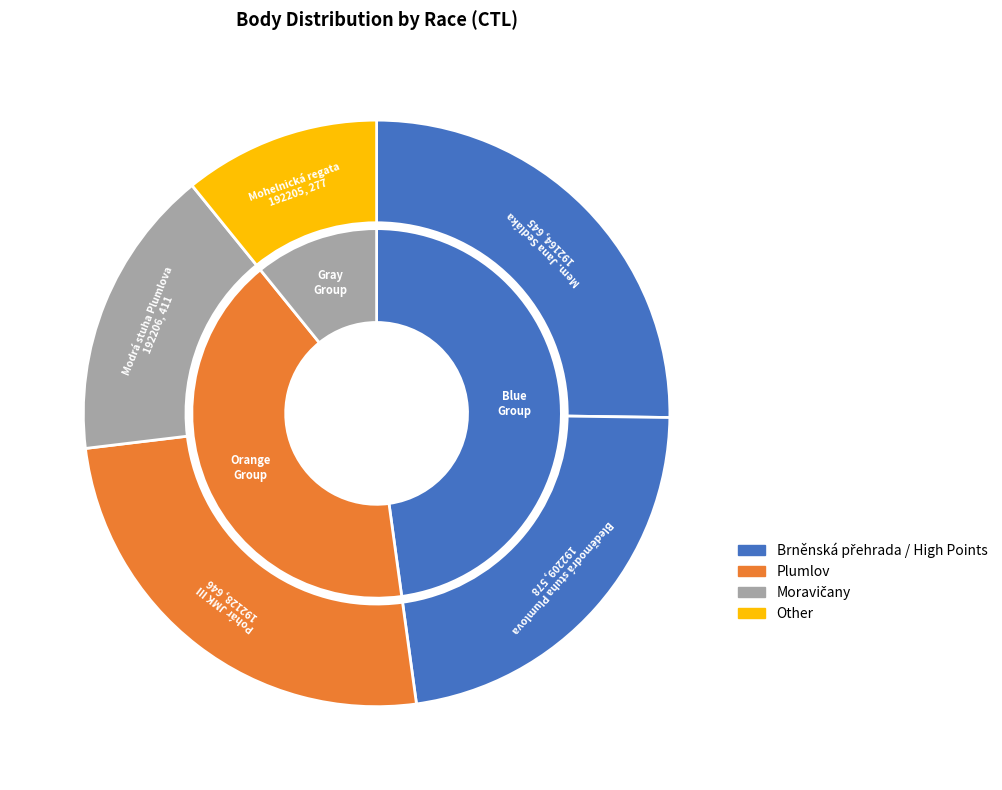

What is the change in value from Pohár JMK III to Mohelnická regata?

-369